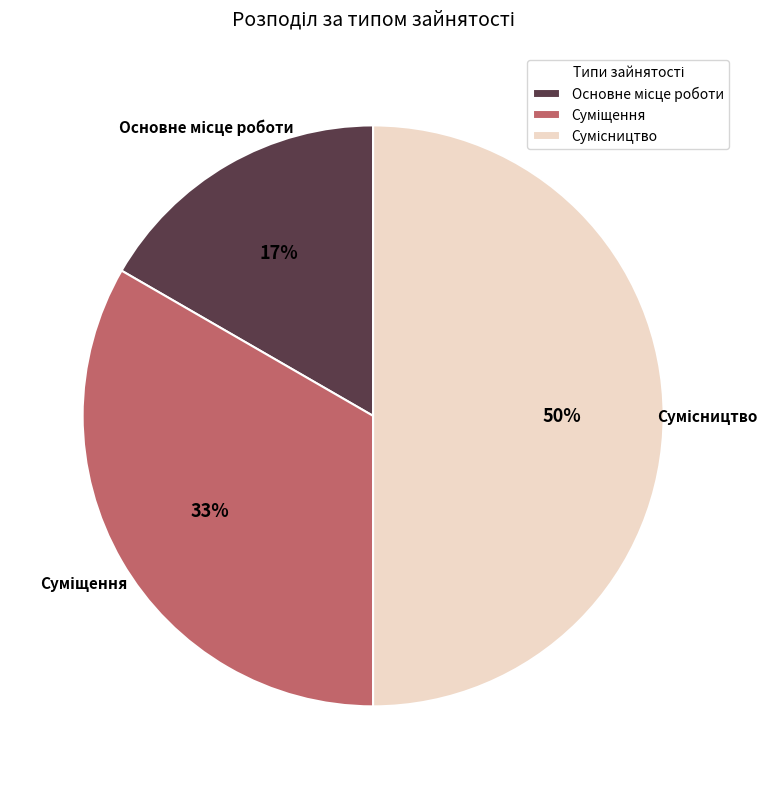

To the nearest percent, what is the average slice percentage?

33%